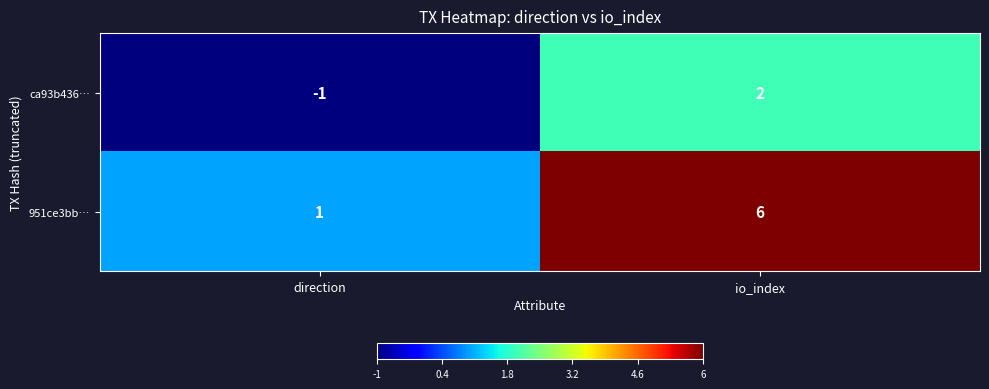

Reading right to left, transcribe all the data shown in this chart.

ca93b436…: io_index=2	direction=-1
951ce3bb…: io_index=6	direction=1